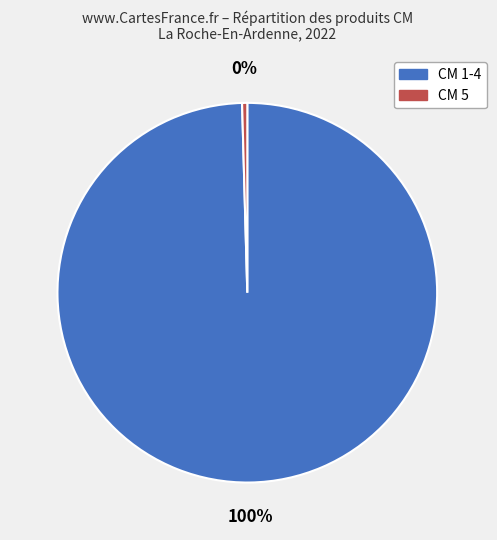

Is there any slice that represents more than half of the pie?

Yes